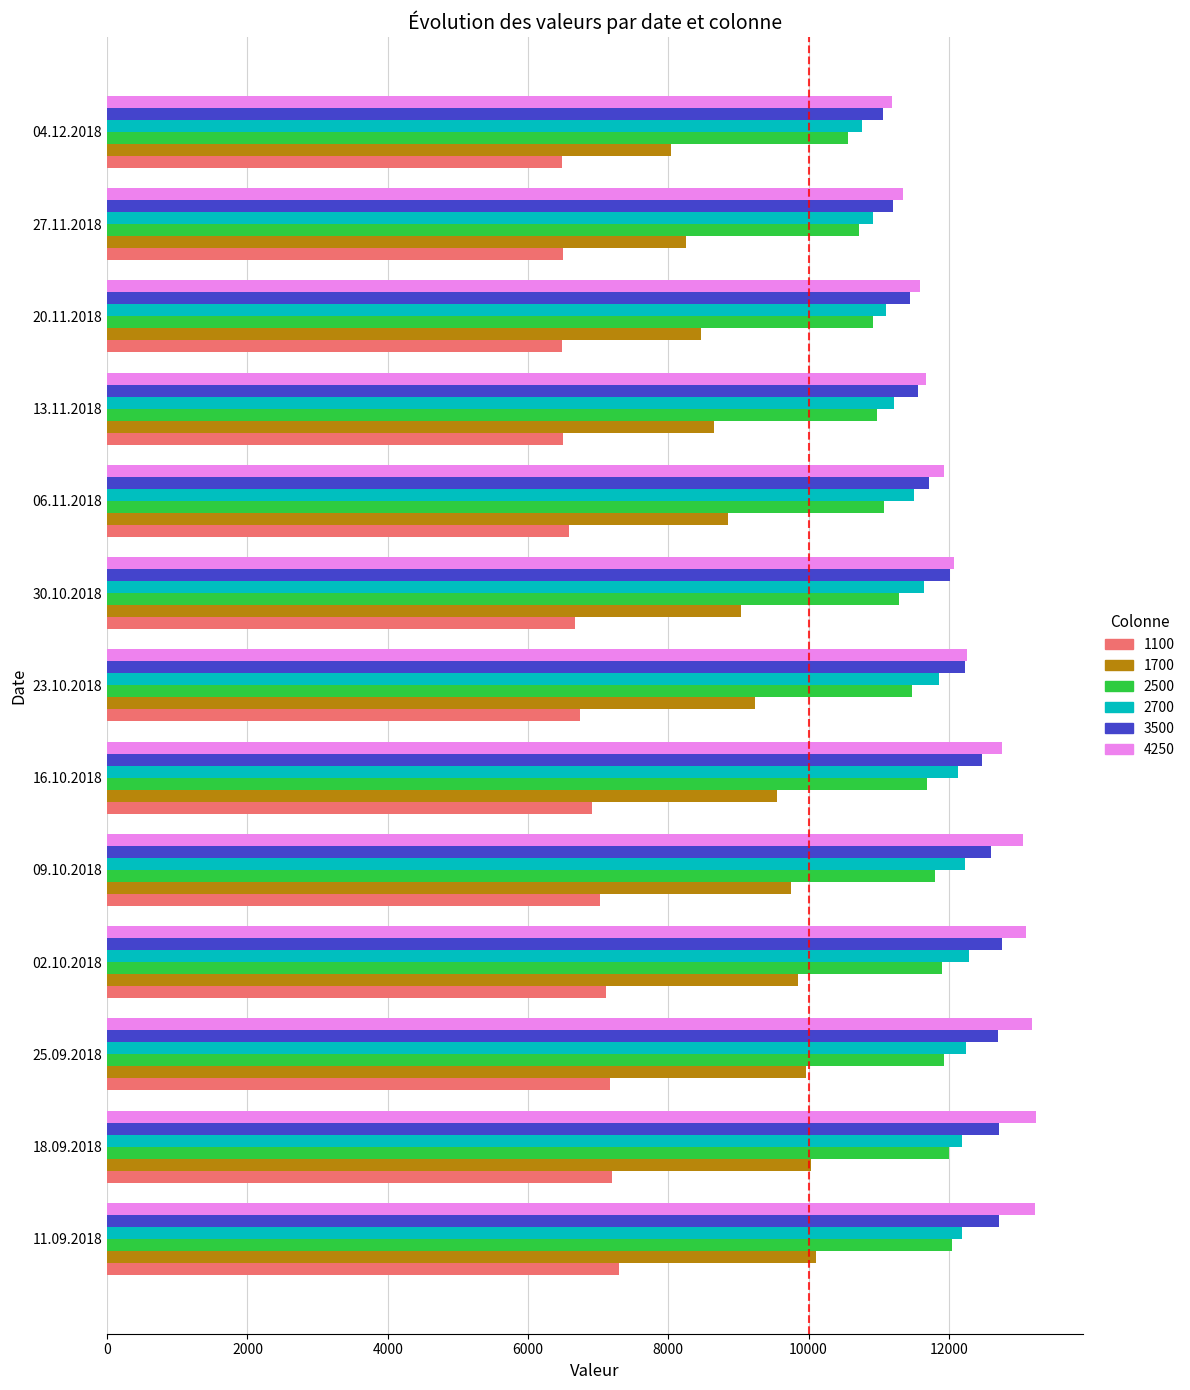

The 3500 series shows 12603 at 09.10.2018. True or false?

True